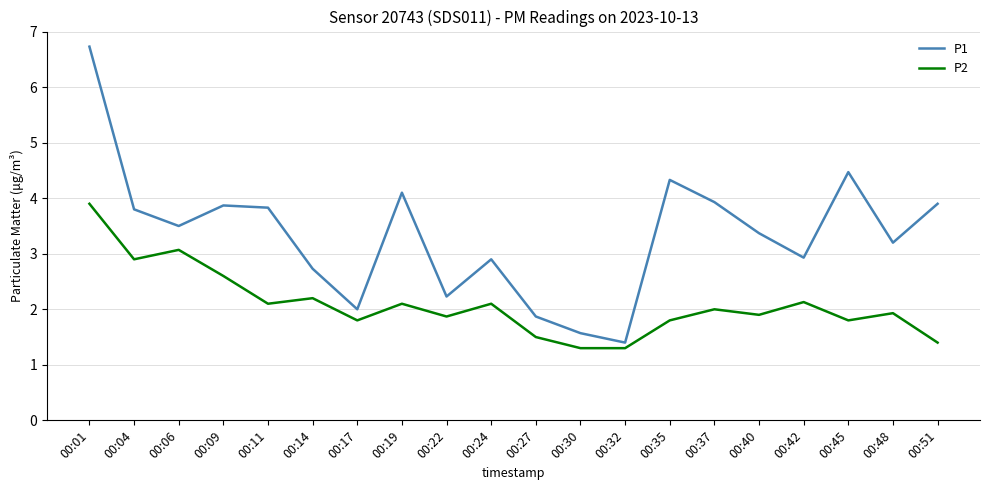

How many interior local peaks does the P2 series have?

7